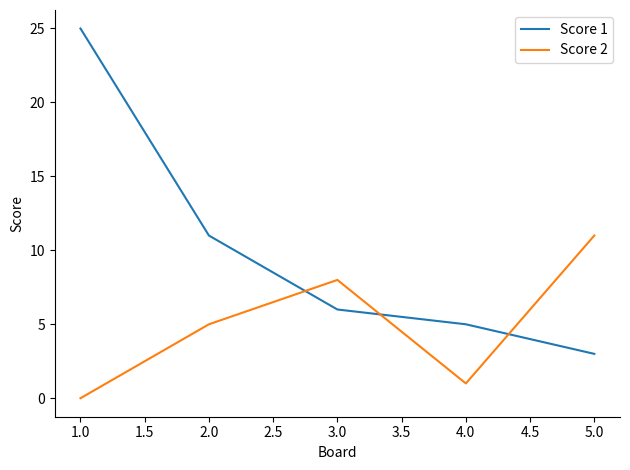

What is the total value across all series at 1.0?

25